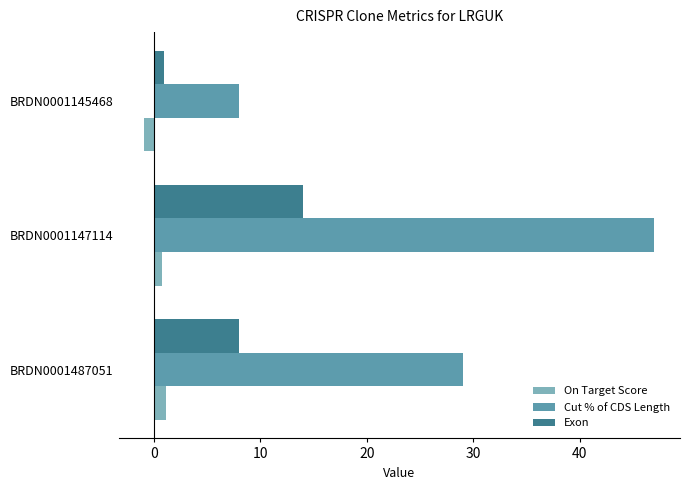

Which series has the largest range (max minus min)?

Cut % of CDS Length